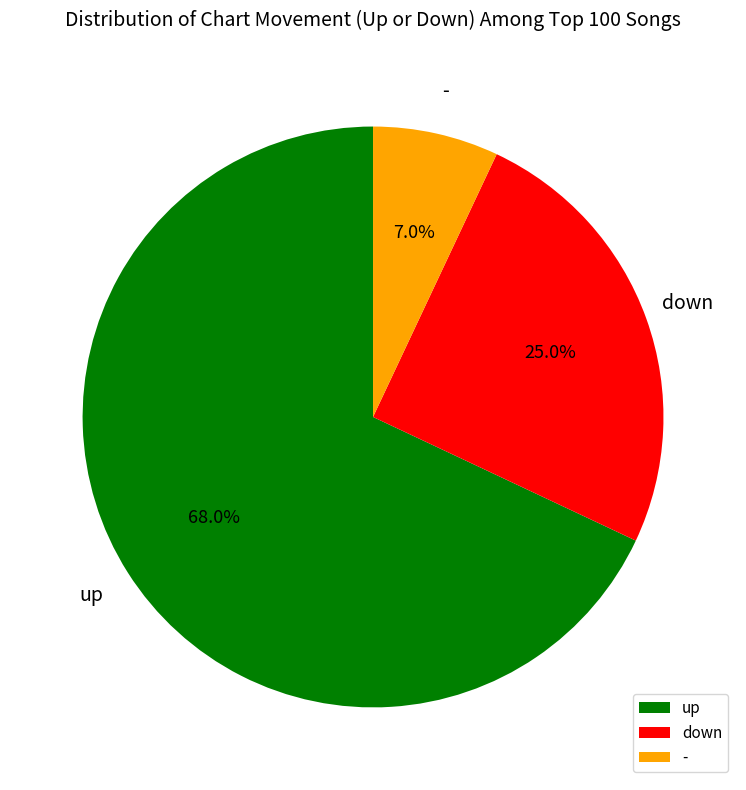

What is the ratio of the value at down to the value at up?

0.4